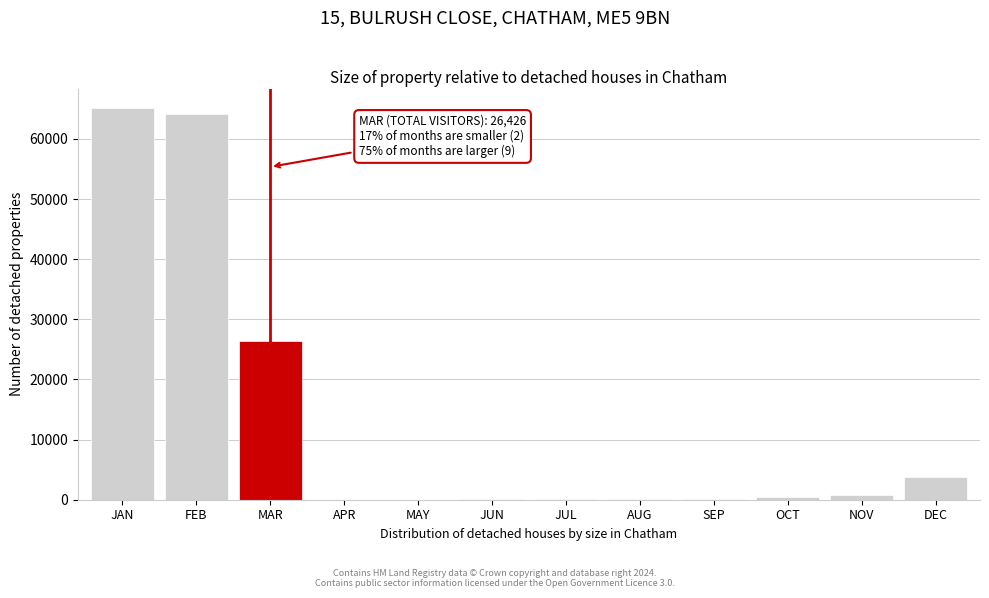

Where is the data nearest to the value 32566?

MAR